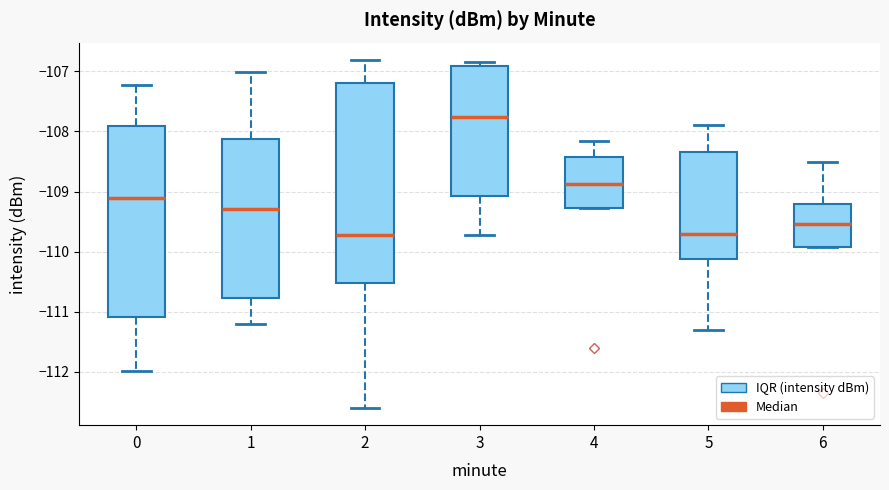

Reading left to right, read every box against the y-axis: the position of its median line, the range the box covers, and the ends of its whiskers. The values are not printed on the chart, so give them approximately, as read against the axis.

0: median -109.1, box -111.1 to -107.9, whiskers -112.0 to -107.2
1: median -109.3, box -110.8 to -108.1, whiskers -111.2 to -107.0
2: median -109.7, box -110.5 to -107.2, whiskers -112.6 to -106.8
3: median -107.8, box -109.1 to -106.9, whiskers -109.7 to -106.8
4: median -108.9, box -109.3 to -108.4, whiskers -109.3 to -108.2
5: median -109.7, box -110.1 to -108.3, whiskers -111.3 to -107.9
6: median -109.5, box -109.9 to -109.2, whiskers -109.9 to -108.5